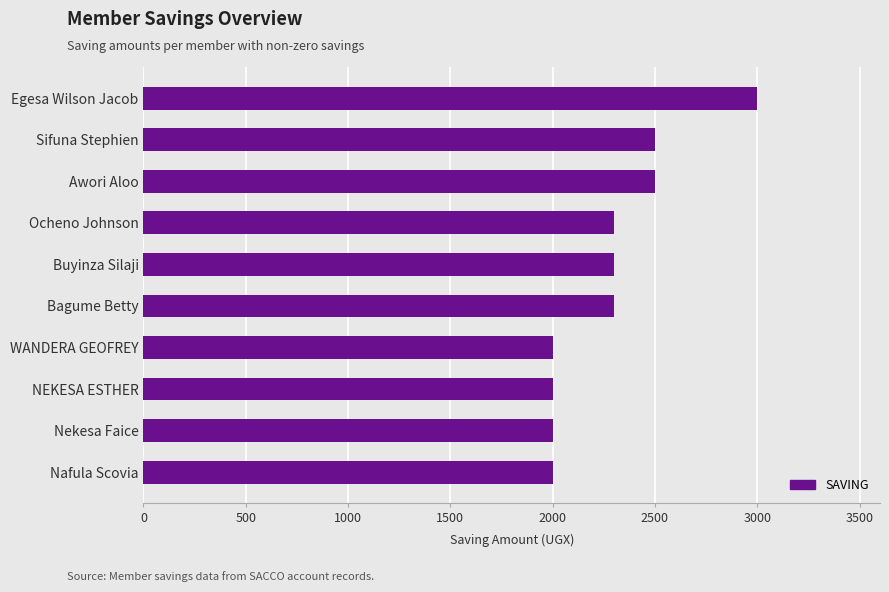

What is the sum of all values?

22900